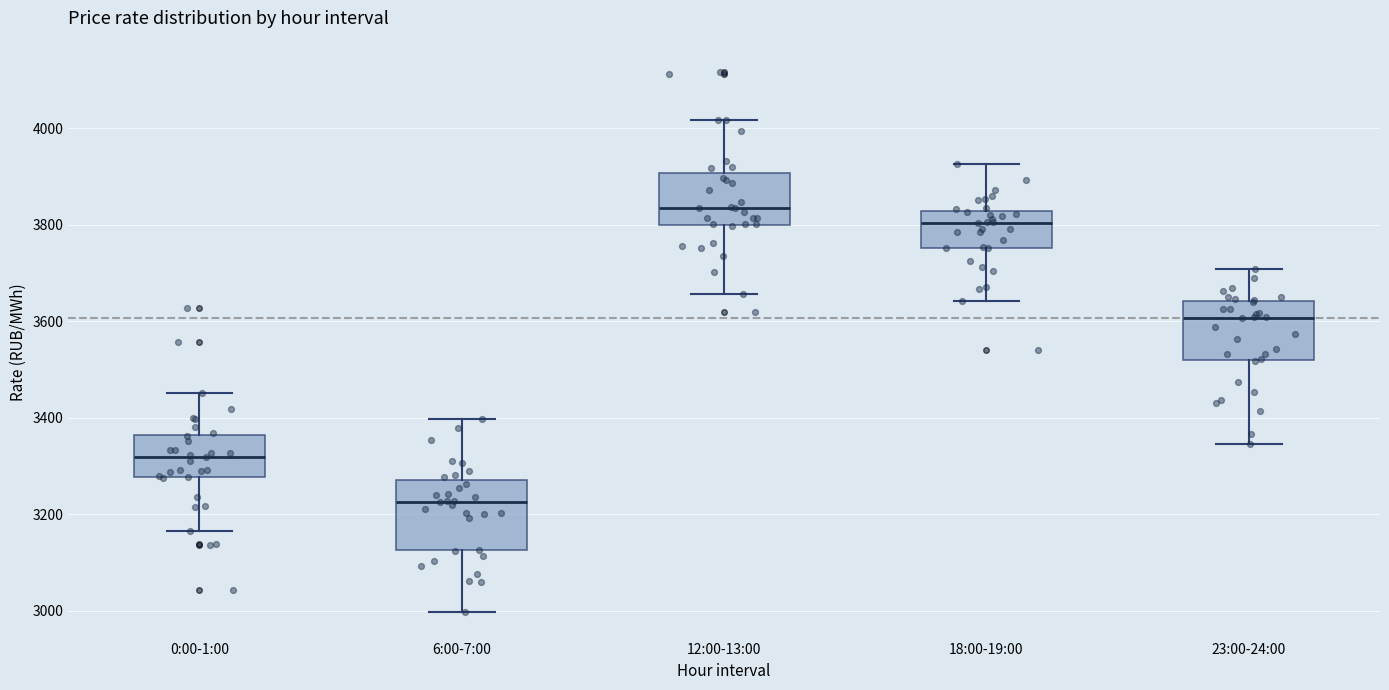

Which box's median line is the highest?

12:00-13:00